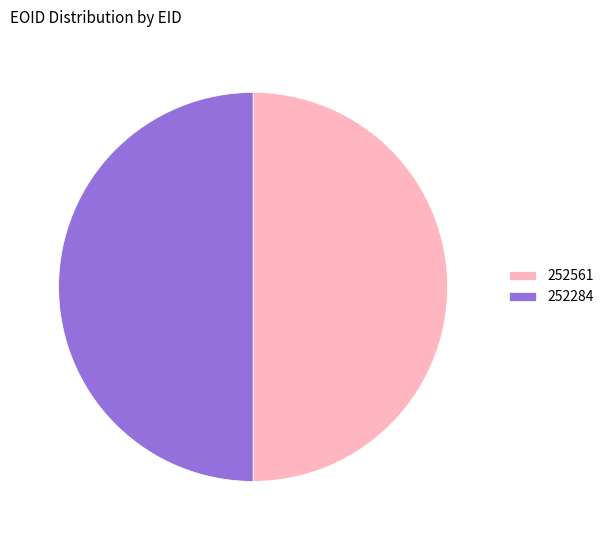

Combined, do 252284 and 252561 account for over 50%?

Yes